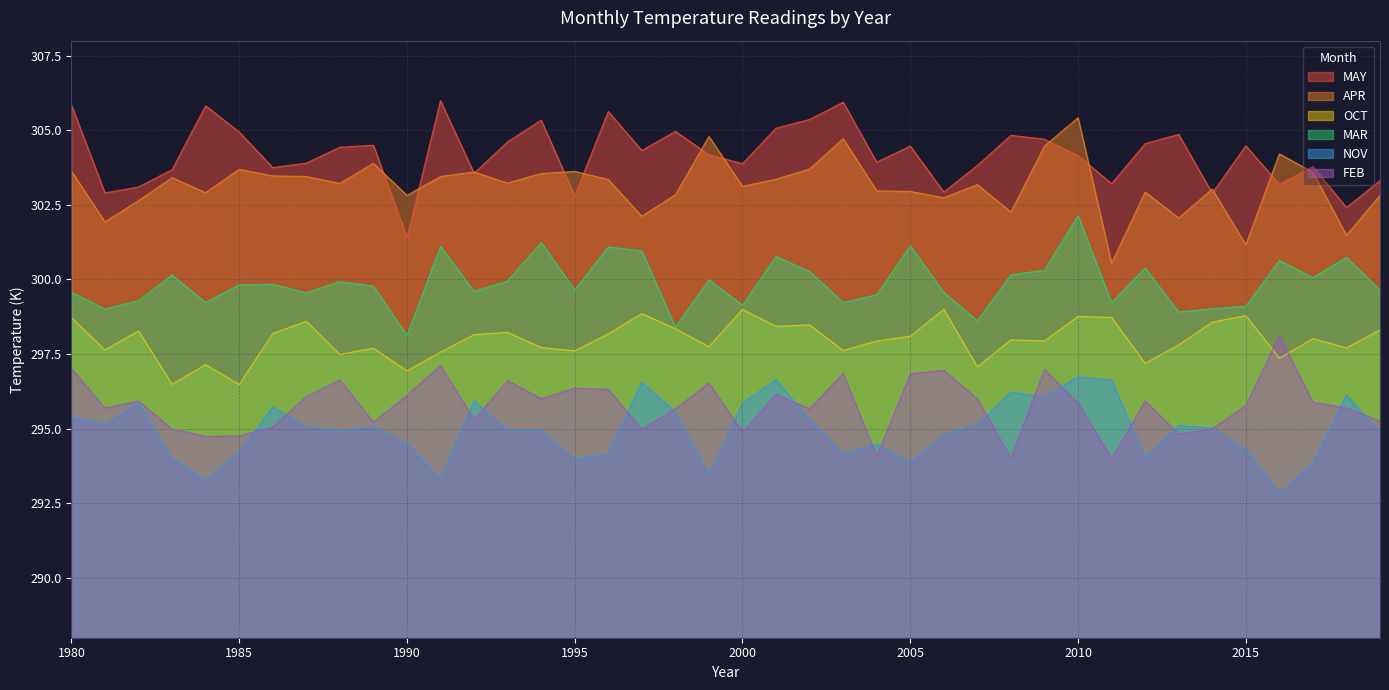

True or false: FEB and MAY cross at least once.

False